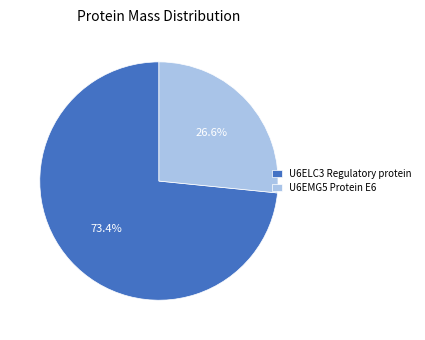

True or false: U6ELC3 Regulatory protein accounts for 73% of the total.

True